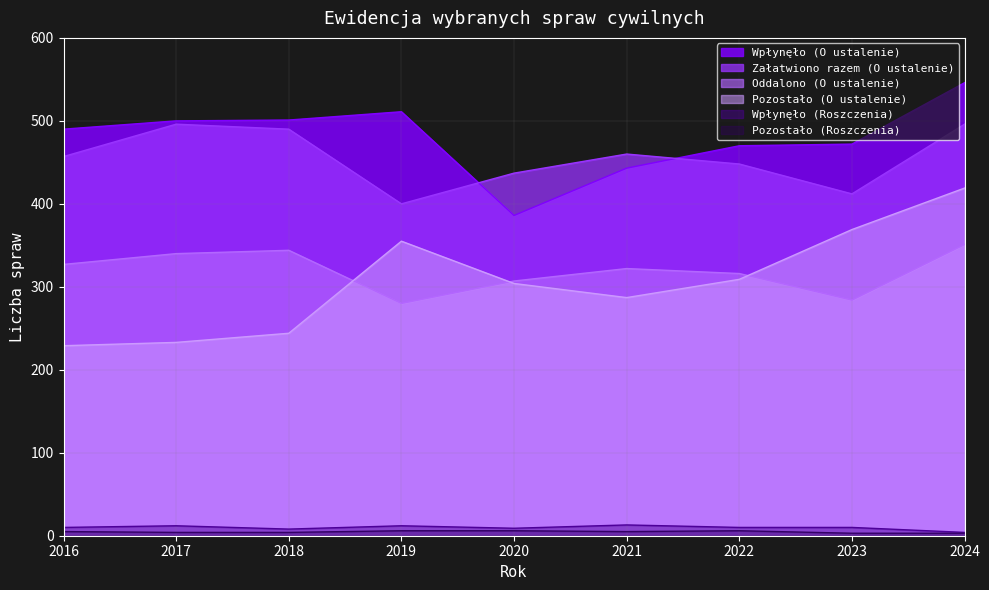

In Pozostało (O ustalenie), how many points are higher than both neighbors (excluding endpoints)?

1